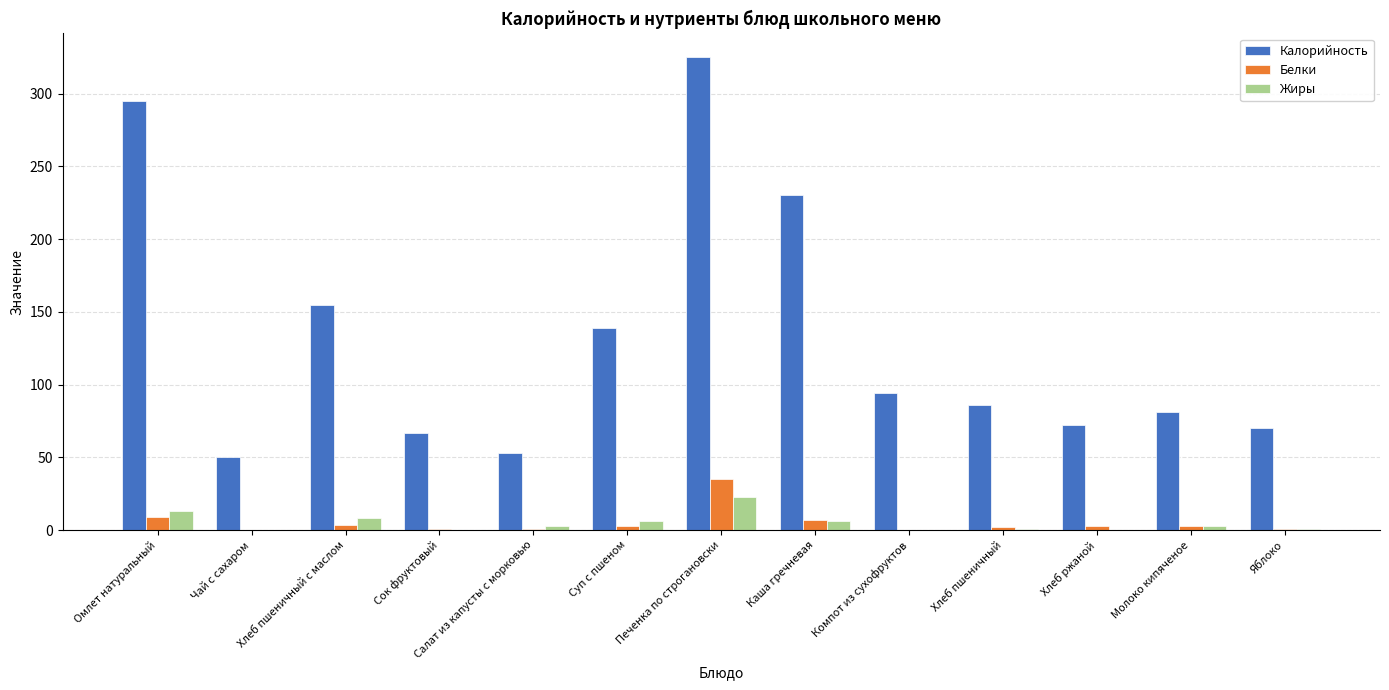

True or false: Жиры has a value of 8.5 at Хлеб пшеничный с маслом.

True